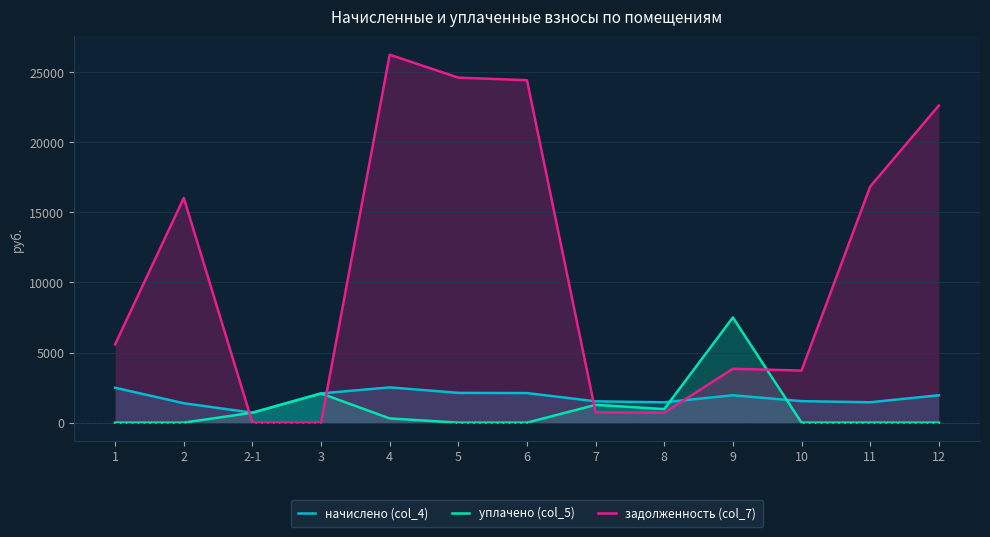

Reading right to left, list all the values displayed in this chart.

начислено (col_4): 1952.5	1453.3	1532.8	1952.5	1450.1	1520.0	2108.3	2124.2	2515.4	2082.9	709.1	1383.3	2489.9
уплачено (col_5): 0.0	0.0	0.0	7500.0	968.0	1267.4	0.0	0.0	300.0	2082.9	709.1	0.0	0.0
задолженность (col_7): 22621.0	16836.8	3711.8	3843.1	705.8	734.4	24426.2	24610.5	26244.8	0.0	0.0	16026.3	5586.2